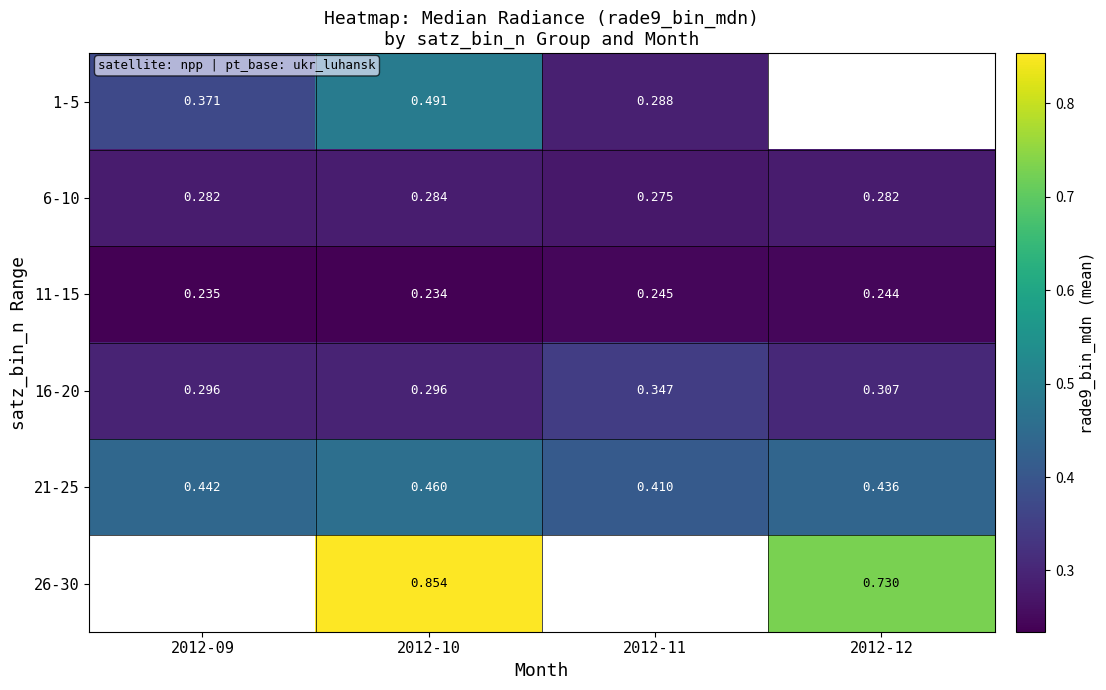

Between 2012-11 and 2012-10, which is larger?

2012-10